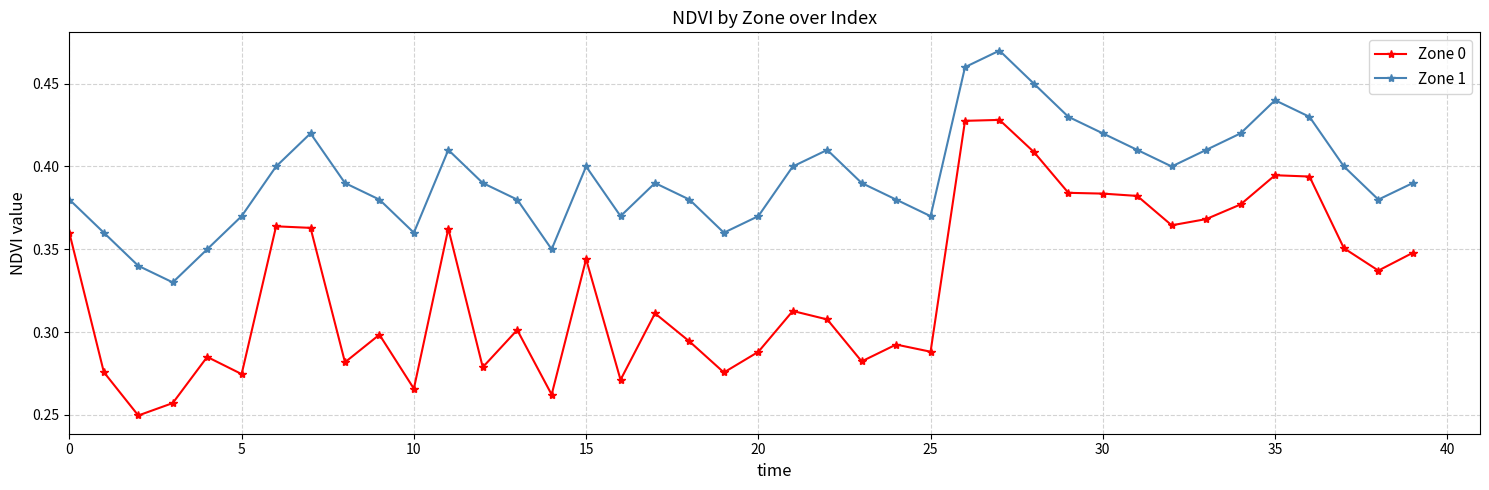

Which series has the largest total across all categories?

Zone 1